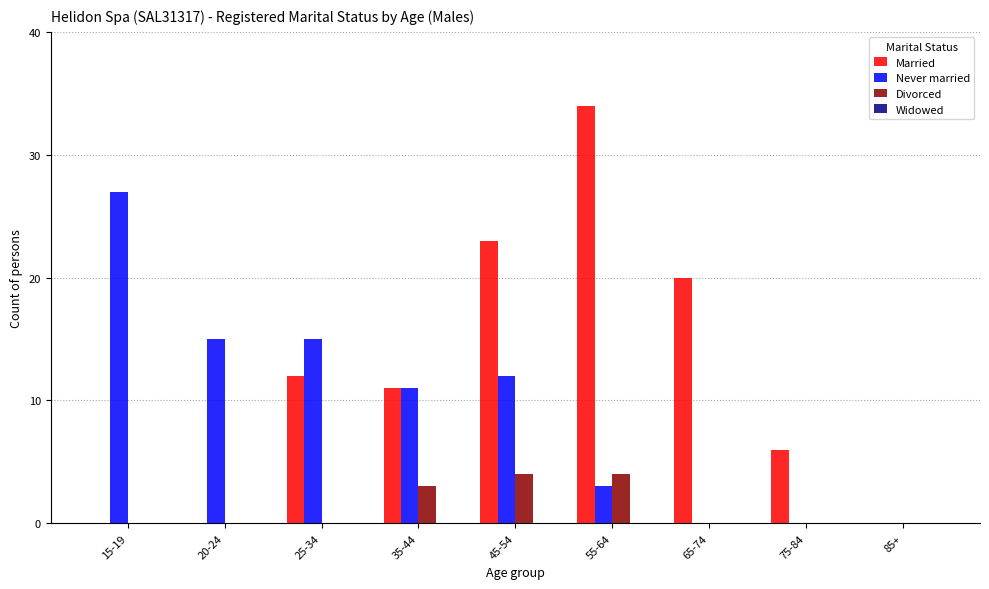

How many distinct data groups are displayed?

3